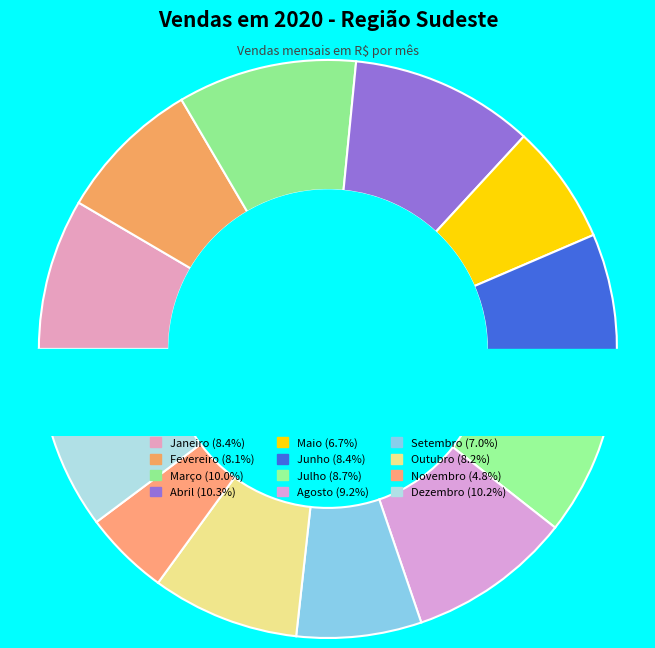

To the nearest percent, what is the average slice percentage?

8%